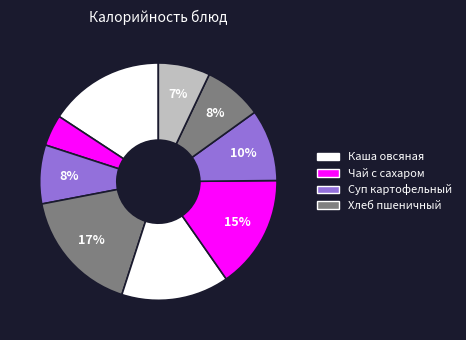

Is there a majority slice in this chart?

No